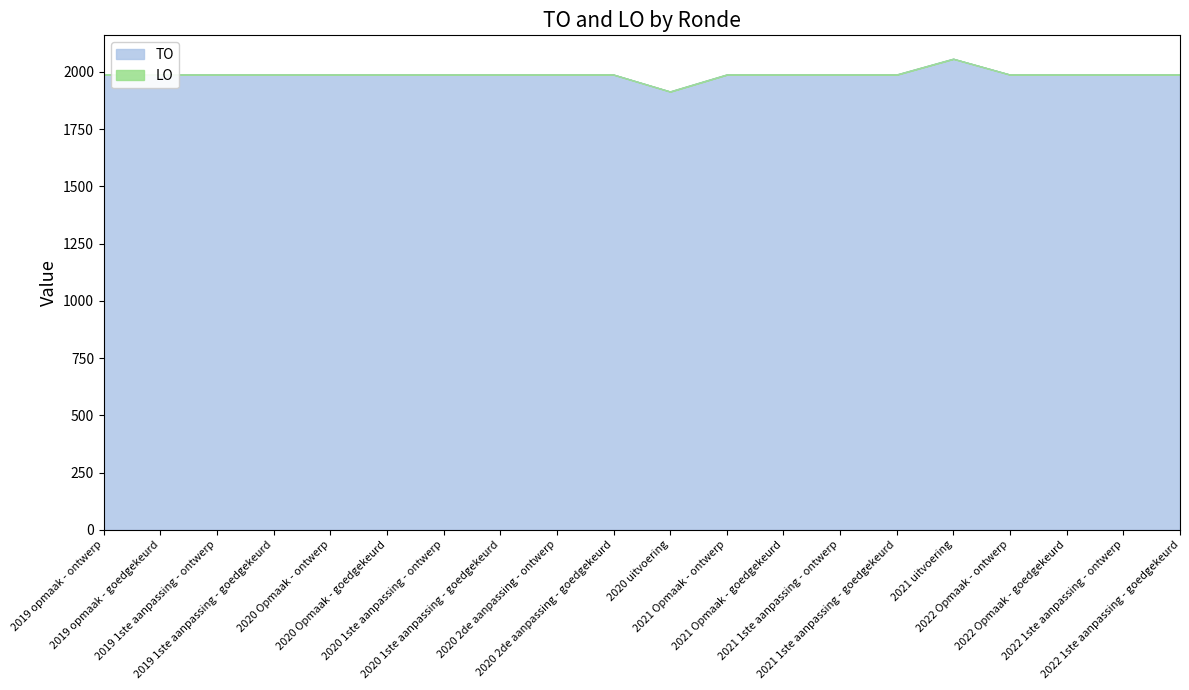

Does the chart have visible grid lines?

No